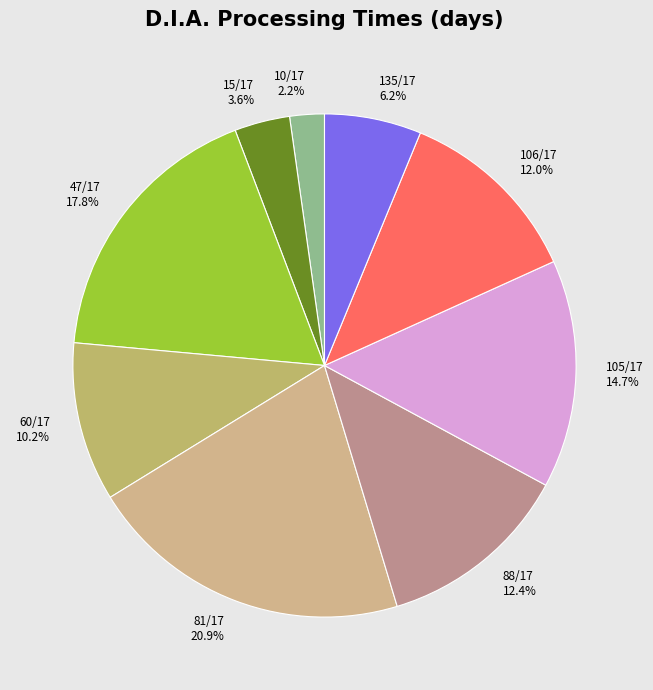

What percentage is the 60/17 slice, to the nearest percent?

10%